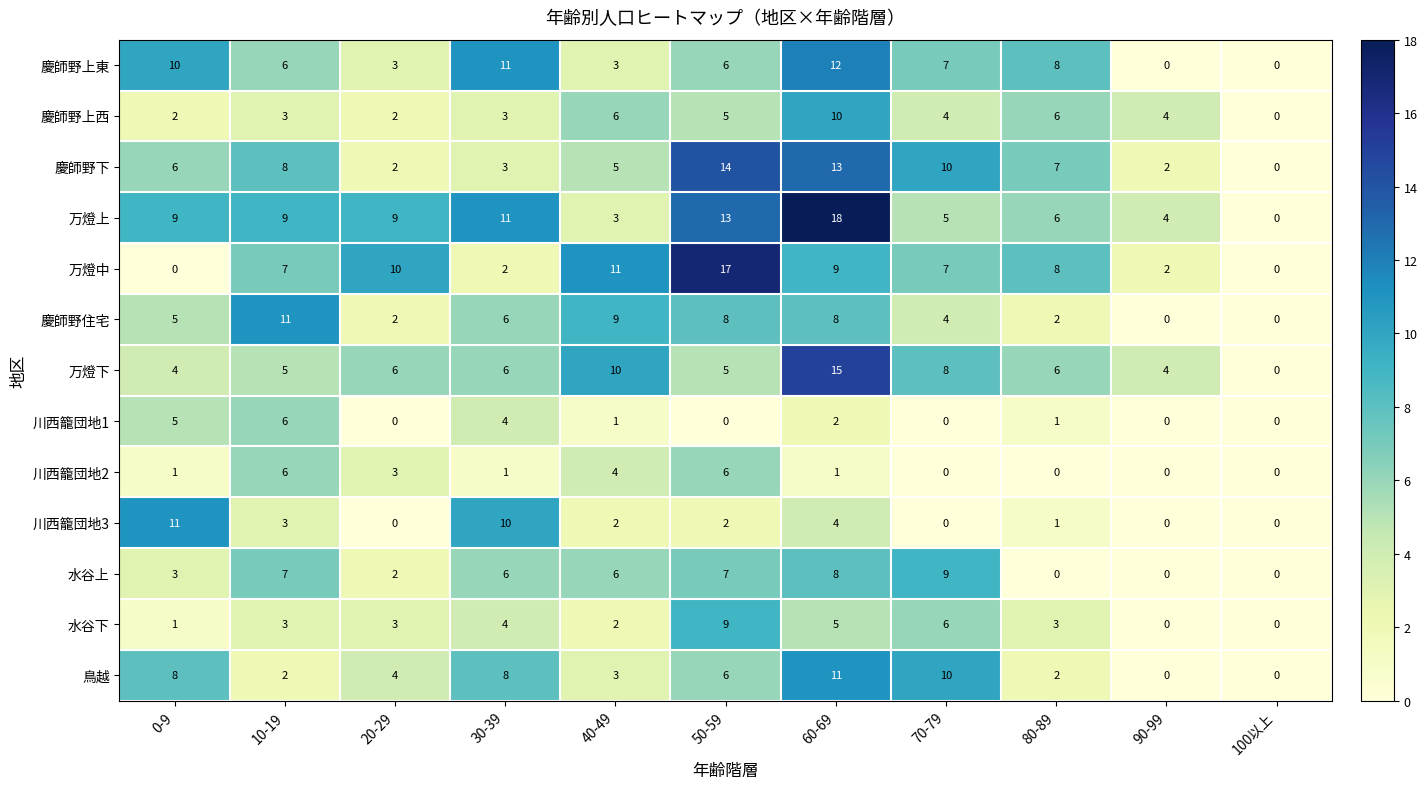

Between 10-19 and 100以上, which series saw the biggest shift?

慶師野住宅